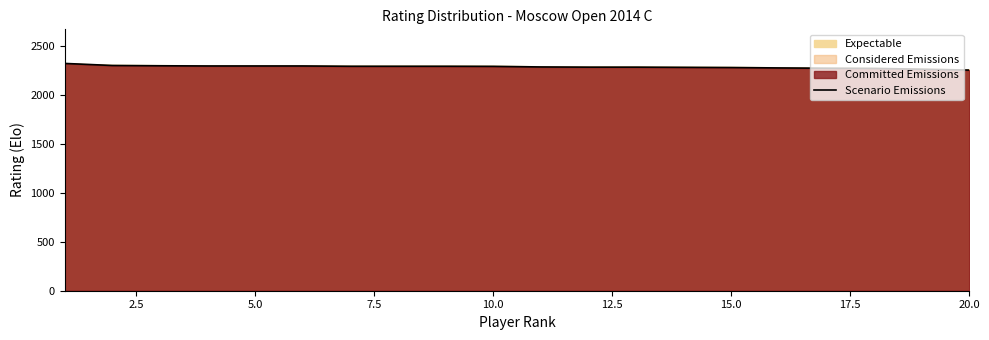

True or false: there are more than 2 points higher than both neighbors.

False